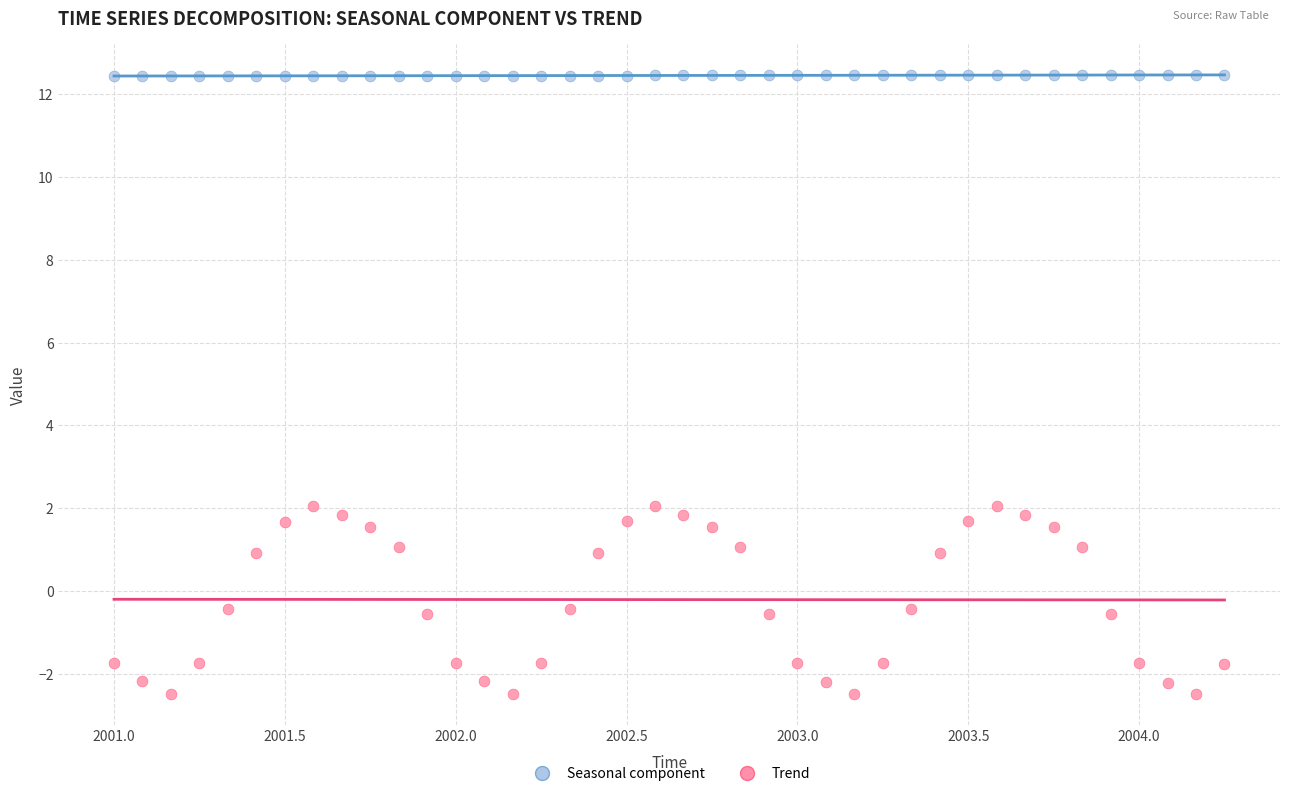

Which series has the largest Y range (max minus min)?

Seasonal component